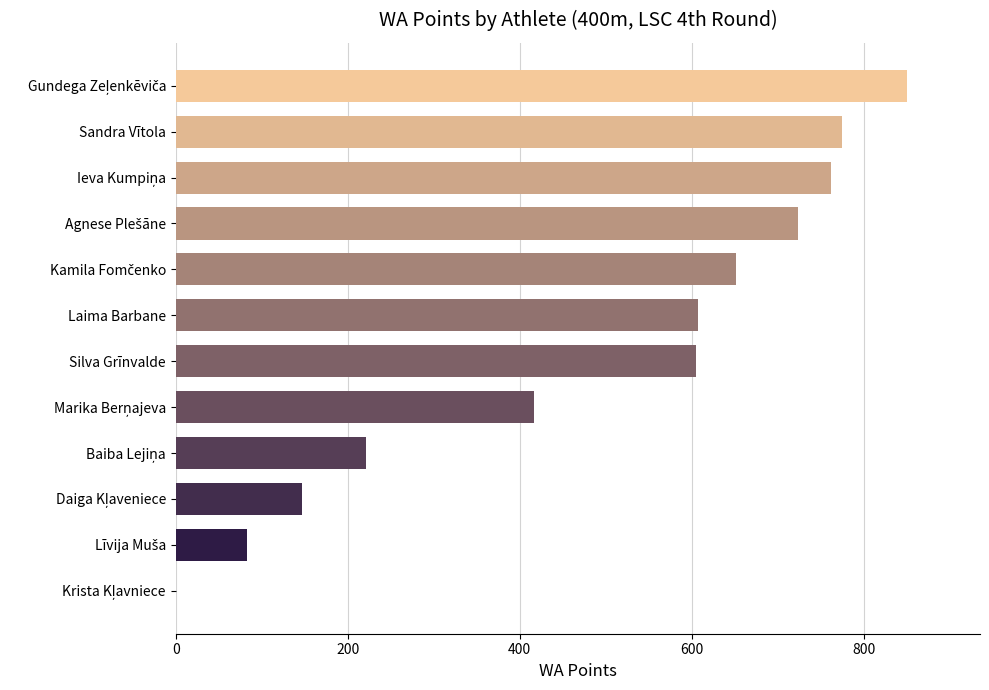

How many positive values are there?

11